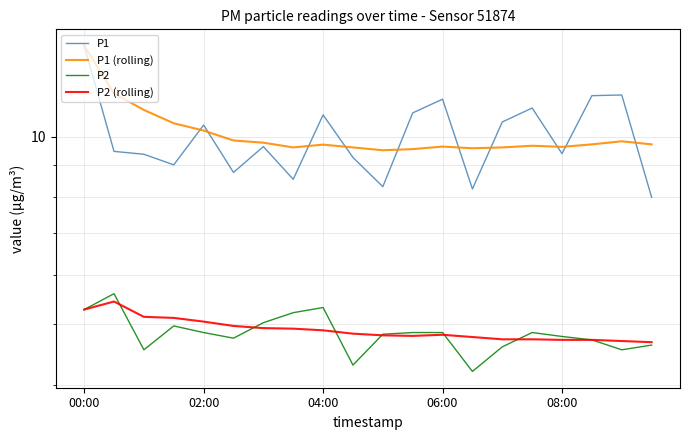

Which has a higher value, 7 or 5?

5